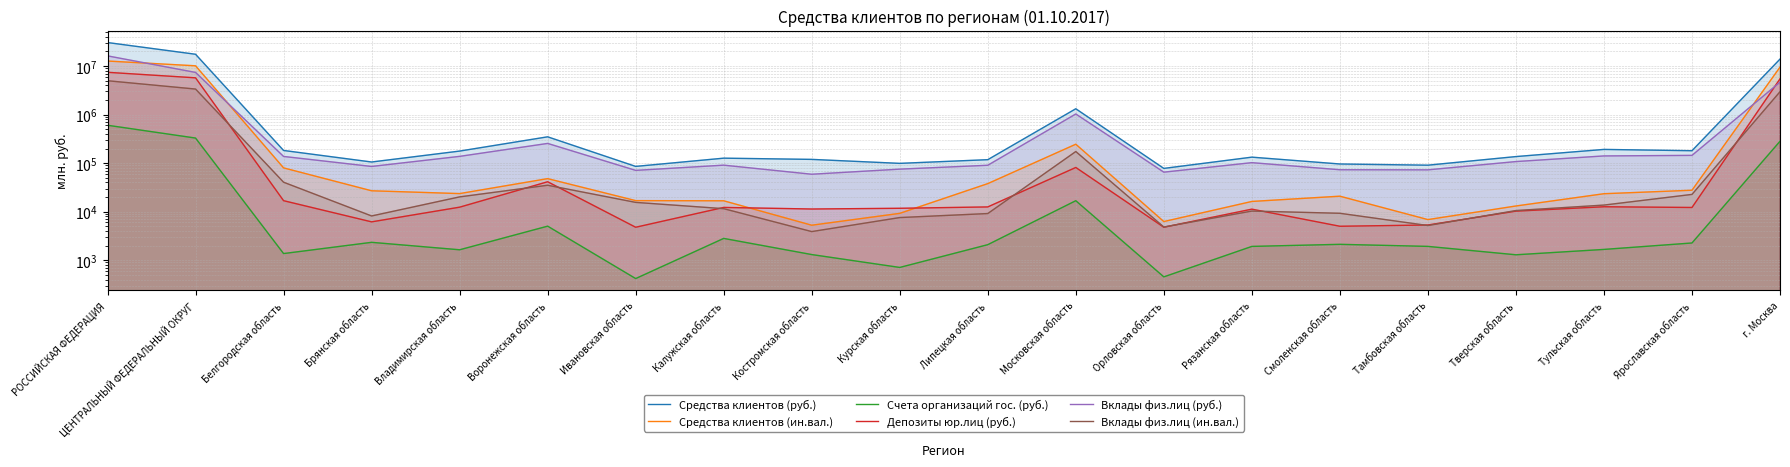

True or false: Вклады физ.лиц (ин.вал.) has a value of 11536 at Калужская область.

True